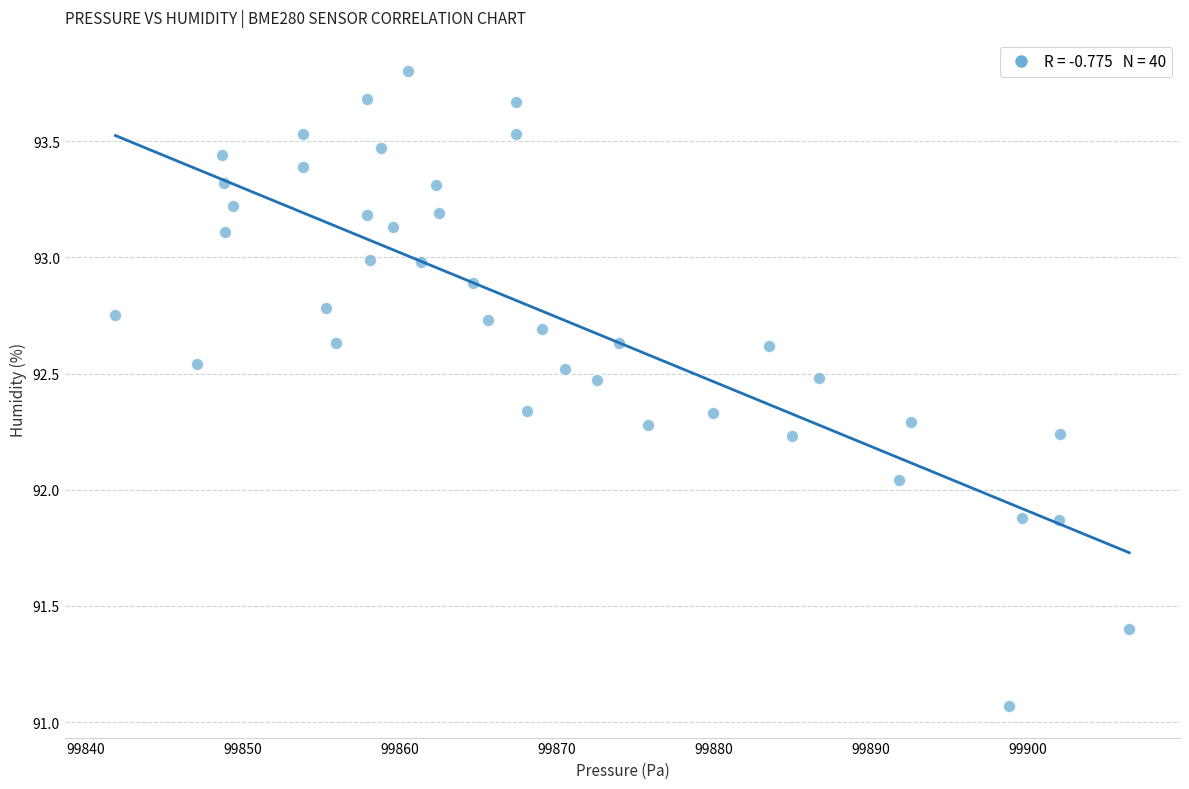

What is the range of Y values (max minus min)?

2.7